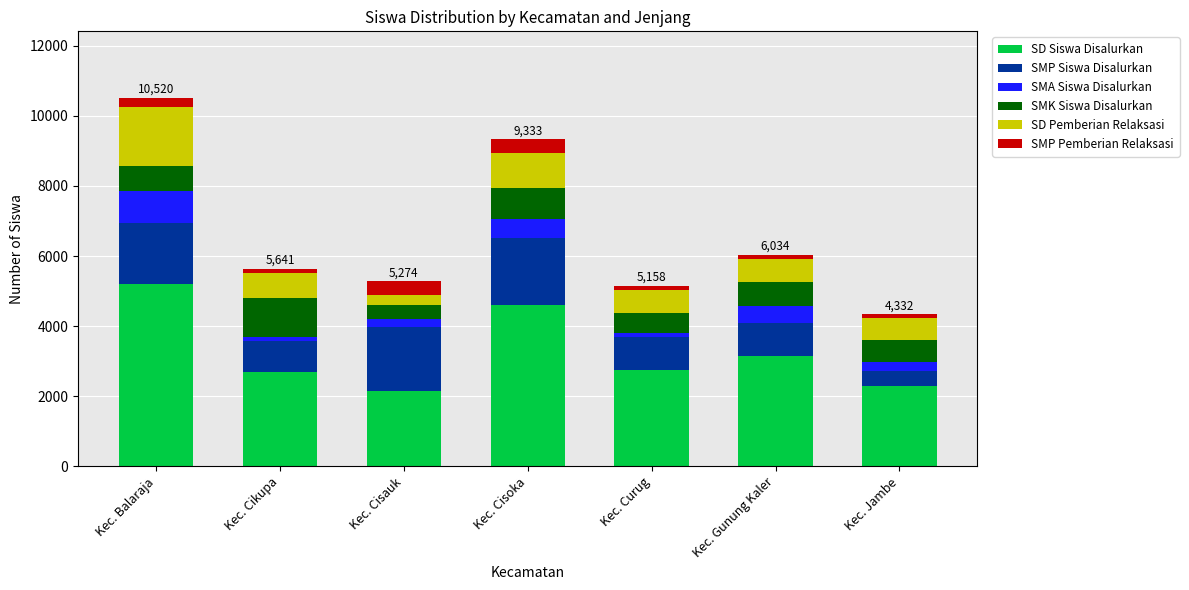

What are all the series names shown in the legend?

SD Siswa Disalurkan, SMP Siswa Disalurkan, SMA Siswa Disalurkan, SMK Siswa Disalurkan, SD Pemberian Relaksasi, SMP Pemberian Relaksasi